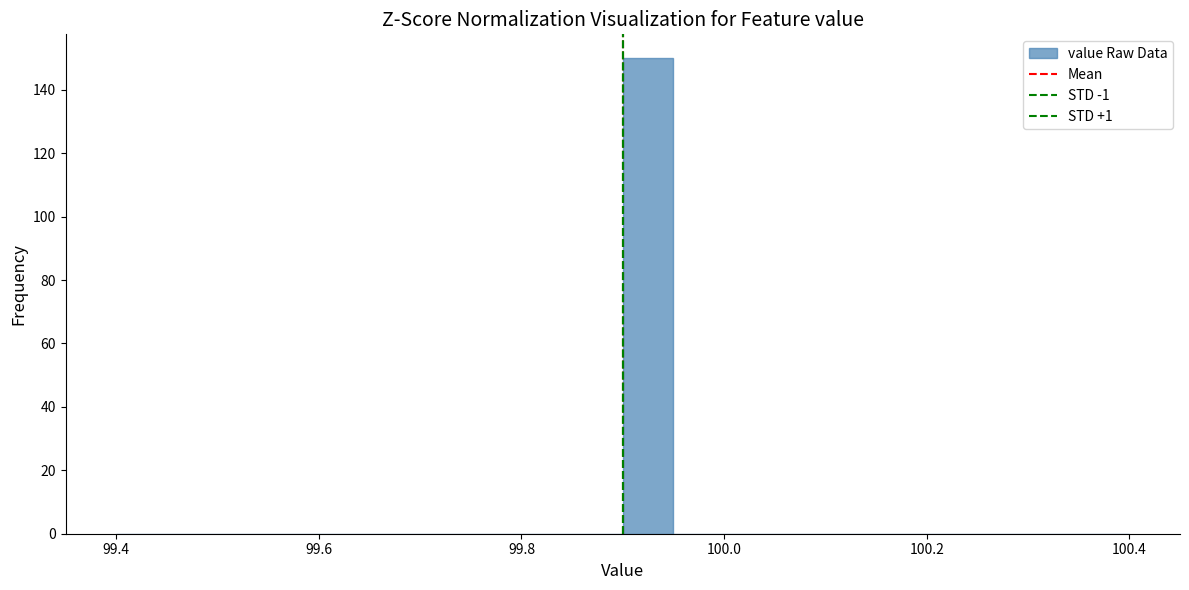

Around what value on the x-axis is the tallest bar? Give the approximate position of its centre, as read against the axis.

99.92